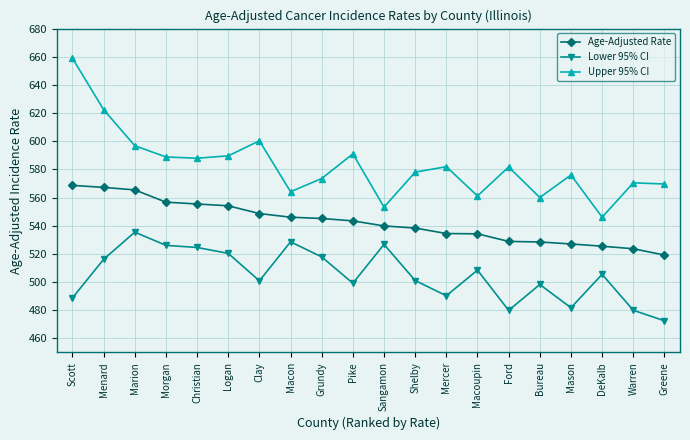

Where is the first local maximum for Lower 95% CI?

Marion